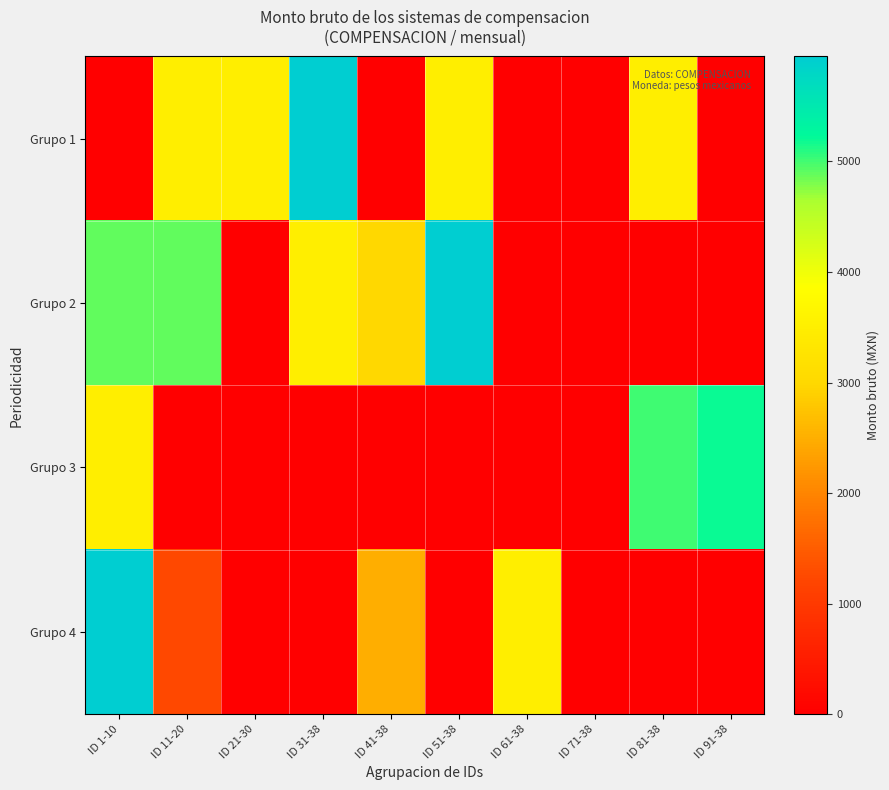

Between ID 11-20 and ID 91-38, which is larger?

ID 11-20